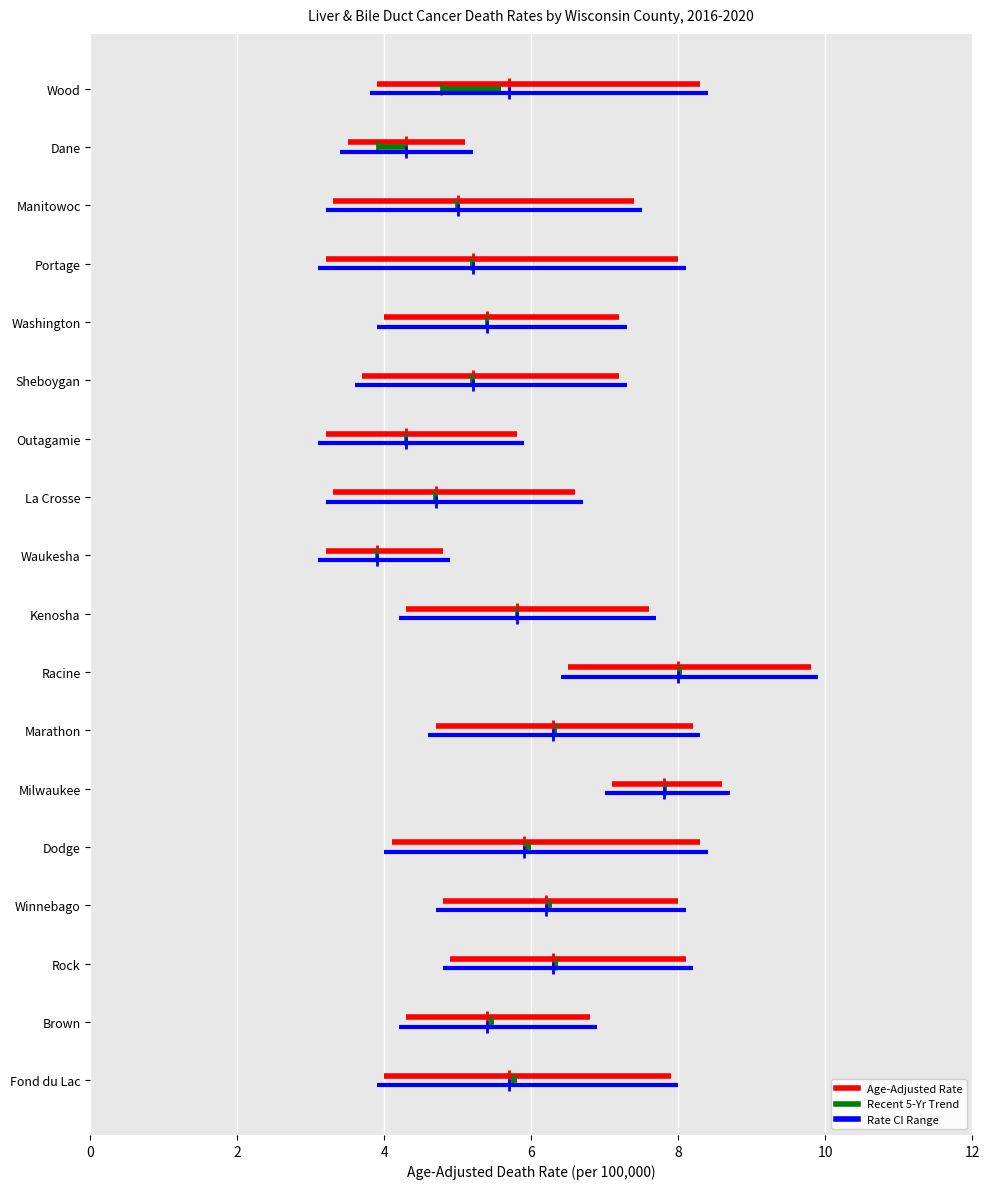

The value of Age-Adjusted Rate (CI) at 2 is 0.0. True or false?

False